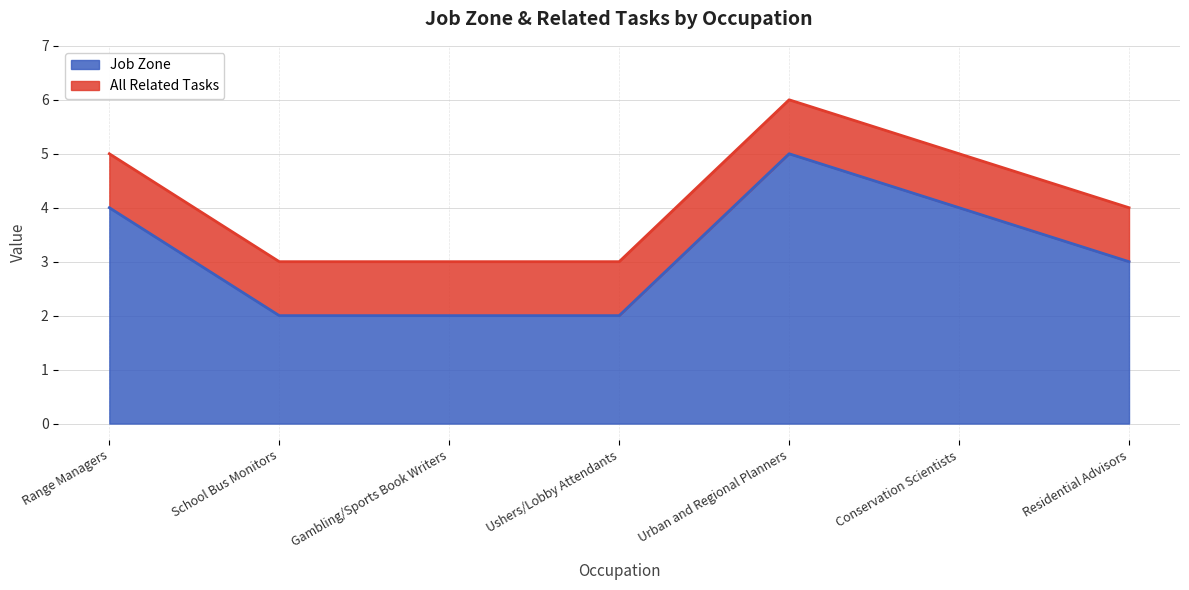

List the labels in order of value, largest first.

Urban and Regional Planners, Range Managers, Conservation Scientists, Residential Advisors, School Bus Monitors, Gambling/Sports Book Writers, Ushers/Lobby Attendants